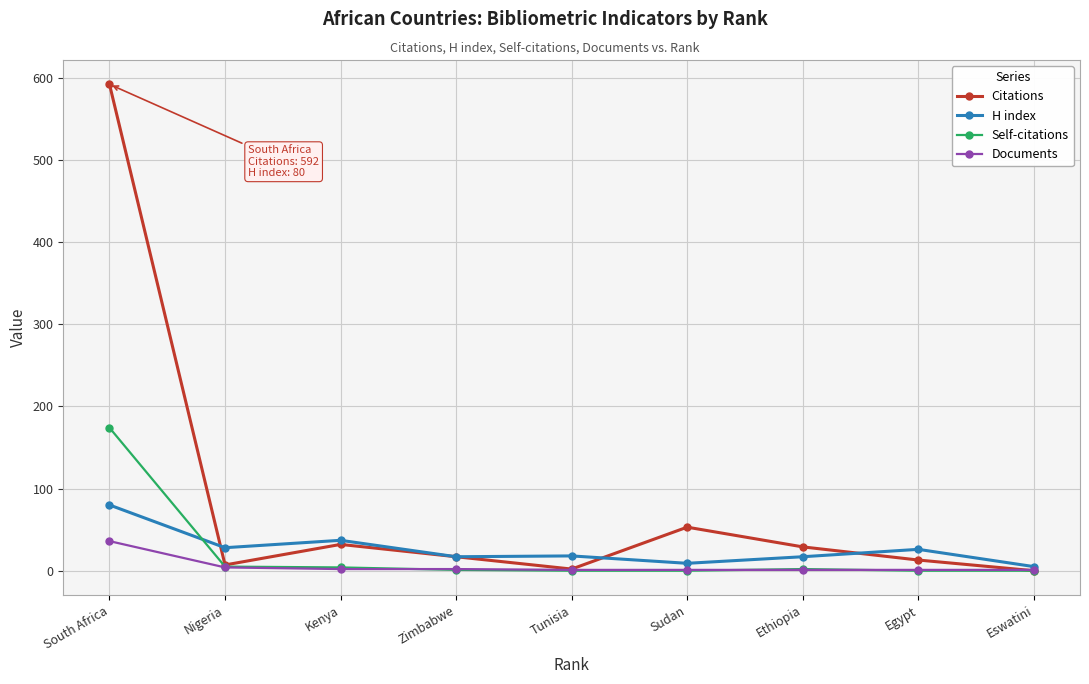

How many data points does each series have?

9